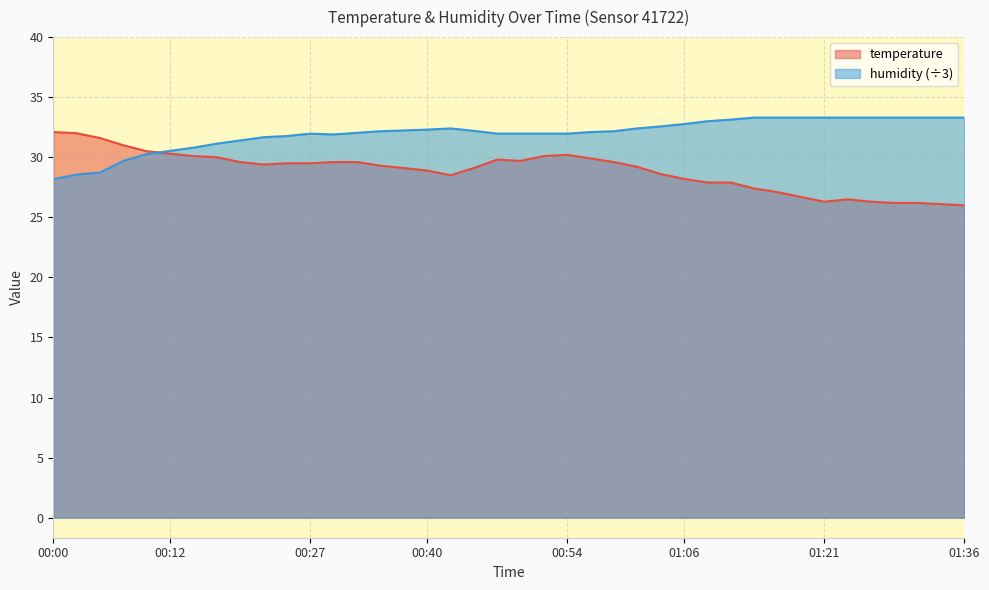

At which label is temperature closest to 29?

00:37